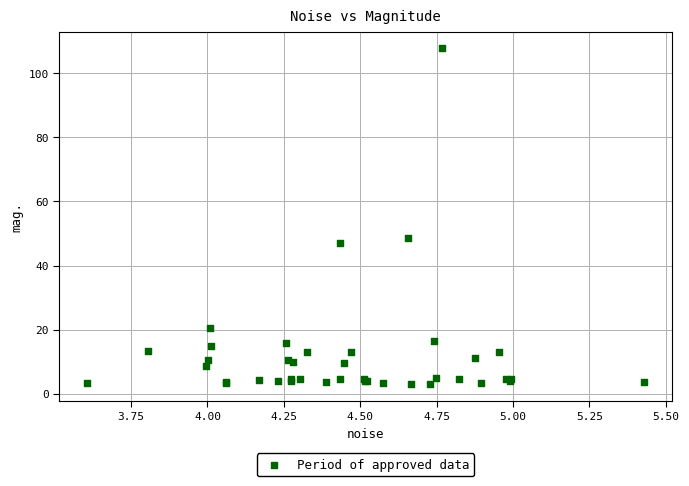

What Y value in the scatter plot is closest to 55?

48.7